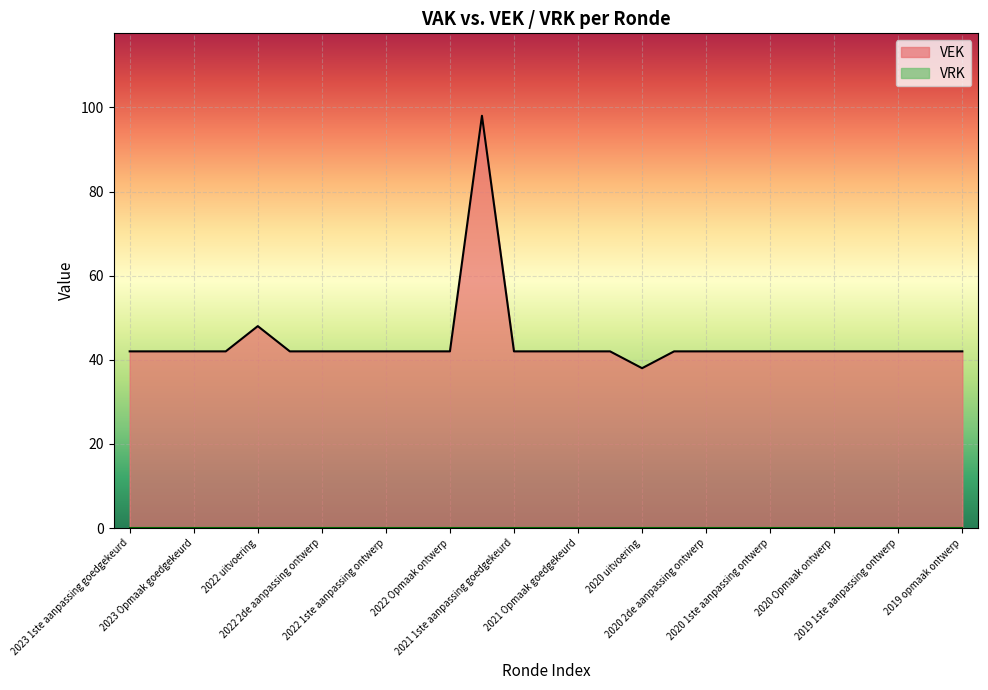

Which series has the widest spread of values?

VEK